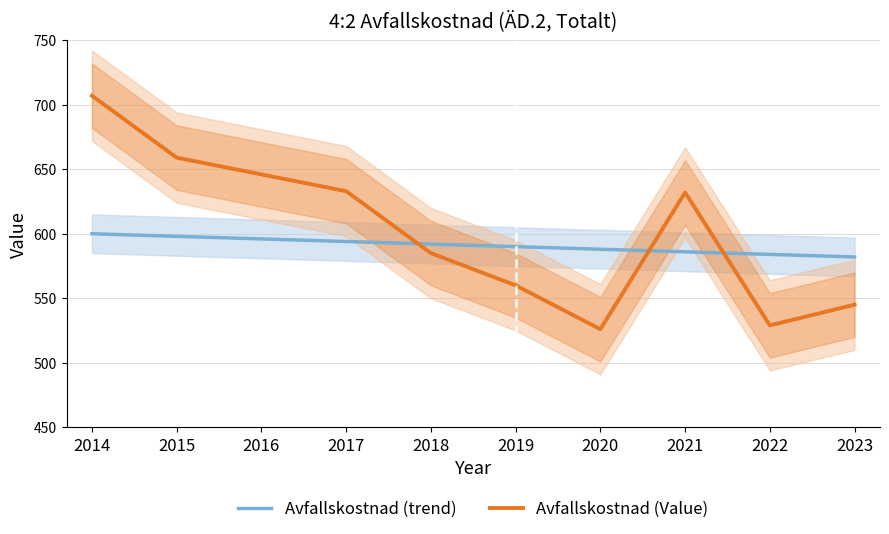

What is the total value across all series at 2015?

1257